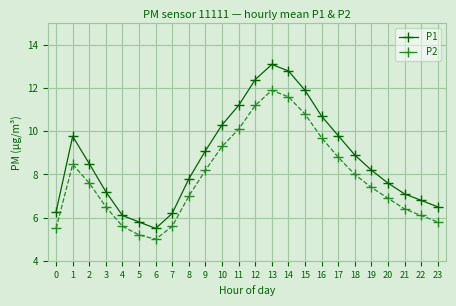

Which series has the largest range (max minus min)?

P1